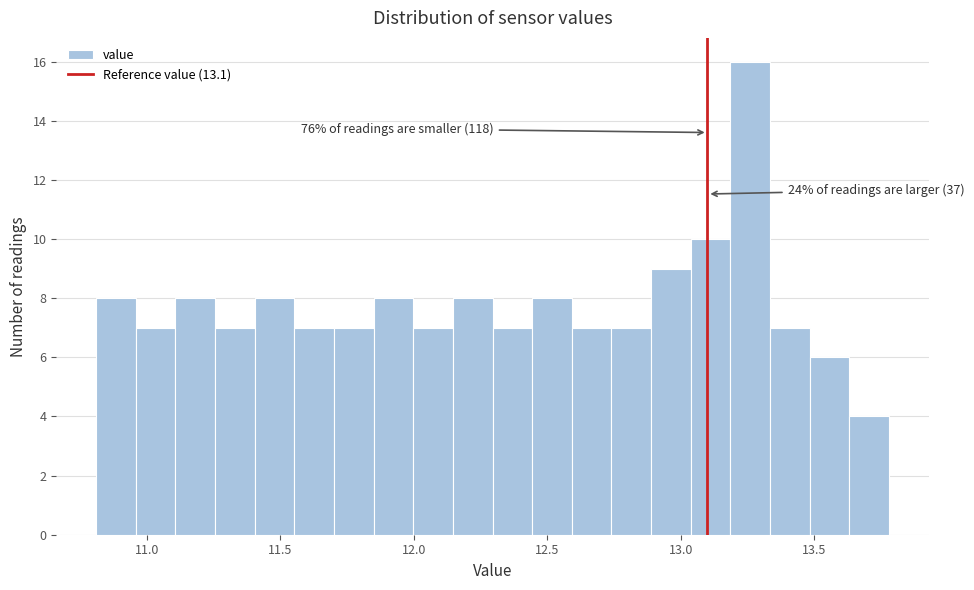

Read against the x-axis, roughly where is the centre of the tallest bar?

13.25